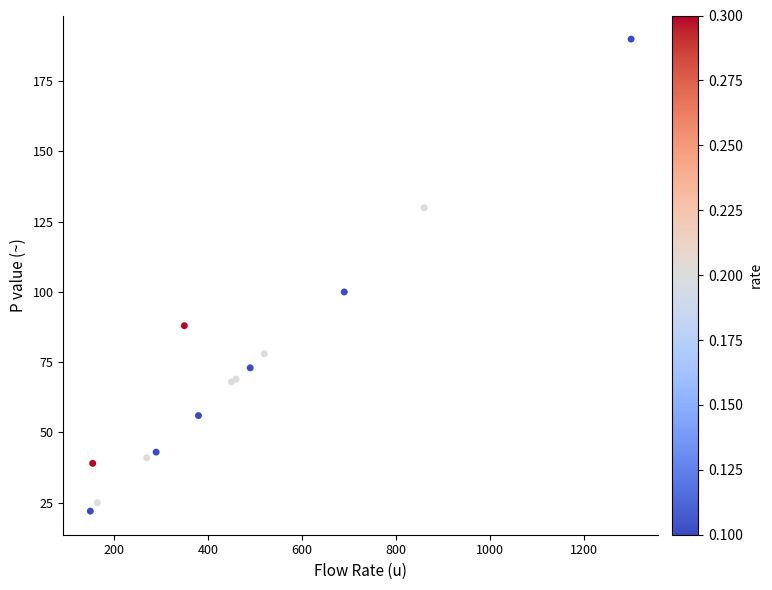

What Y value in the scatter plot is closest to 106?

100